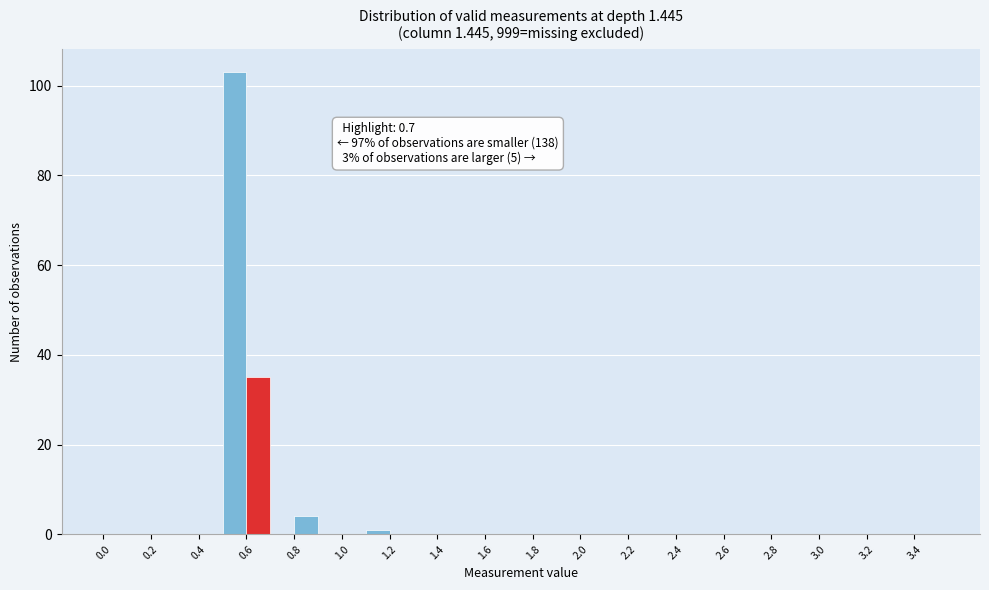

Which range on the x-axis has the tallest bar?

0.5 to 0.6